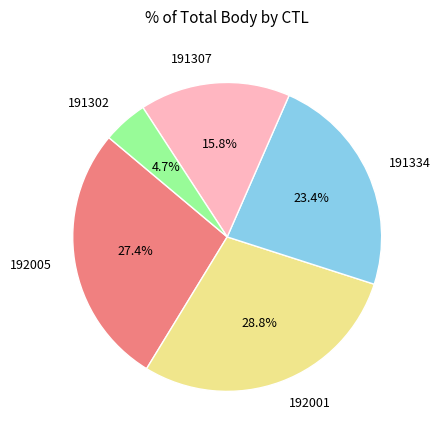

What is the smallest slice in the pie chart?

191302